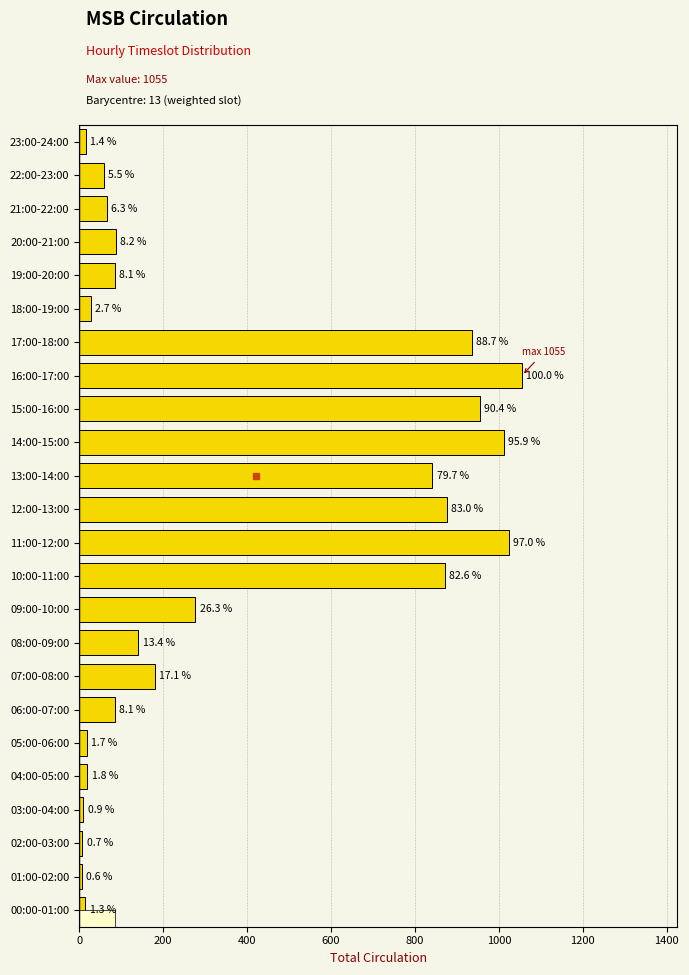

How many bars are there in total?

24